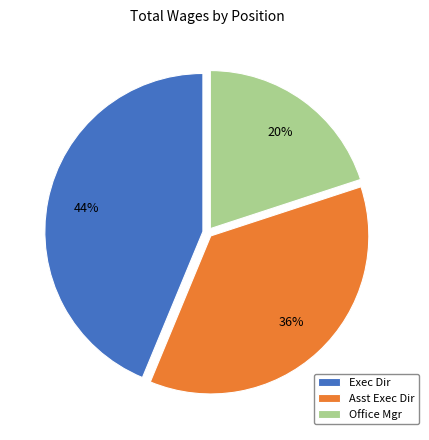

To the nearest percent, what is the difference between the largest and smallest slice percentages?

24%